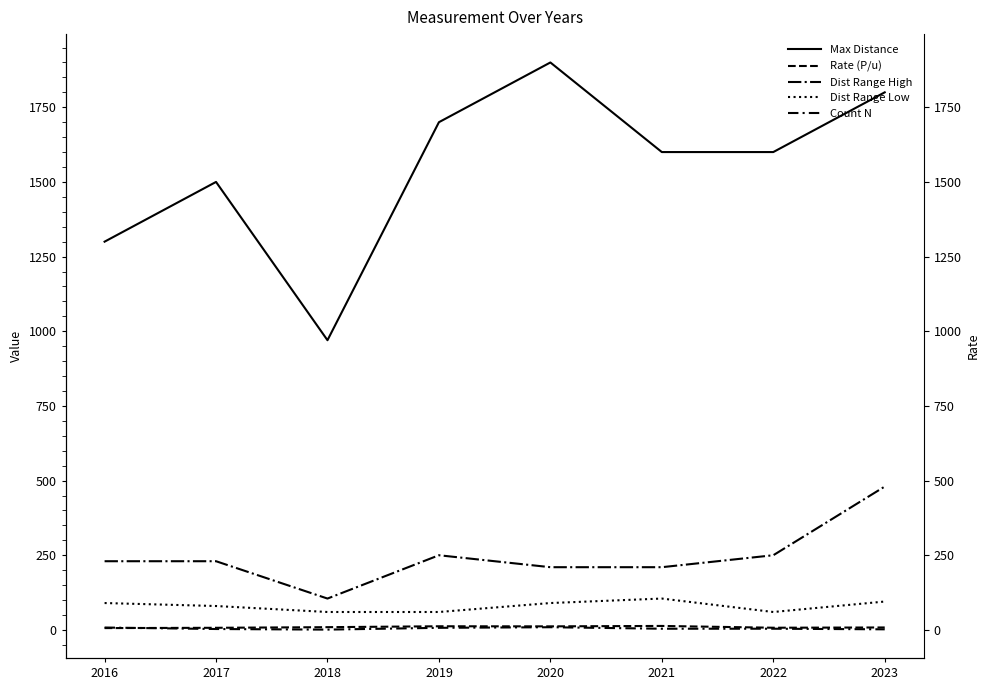

In Dist Range Low, how many points are higher than both neighbors (excluding endpoints)?

1